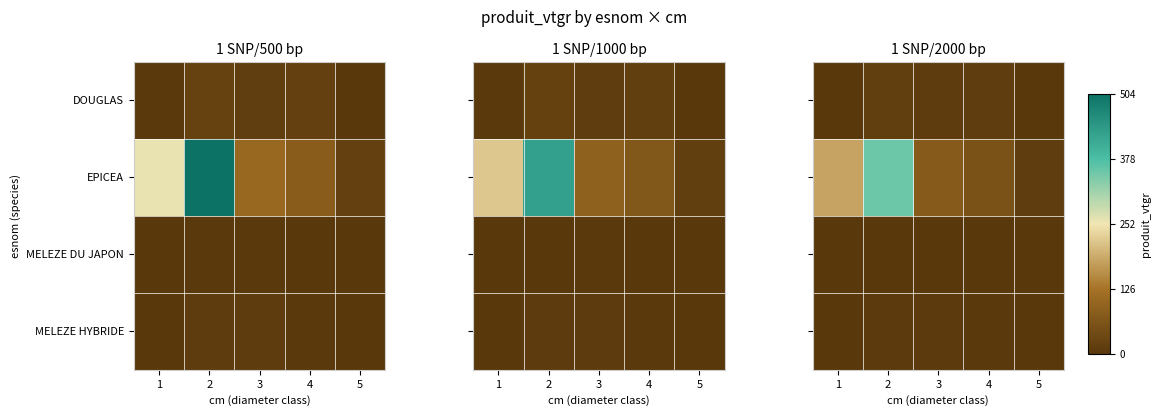

True or false: EPICEA has a value of 38.3 at 3.

False